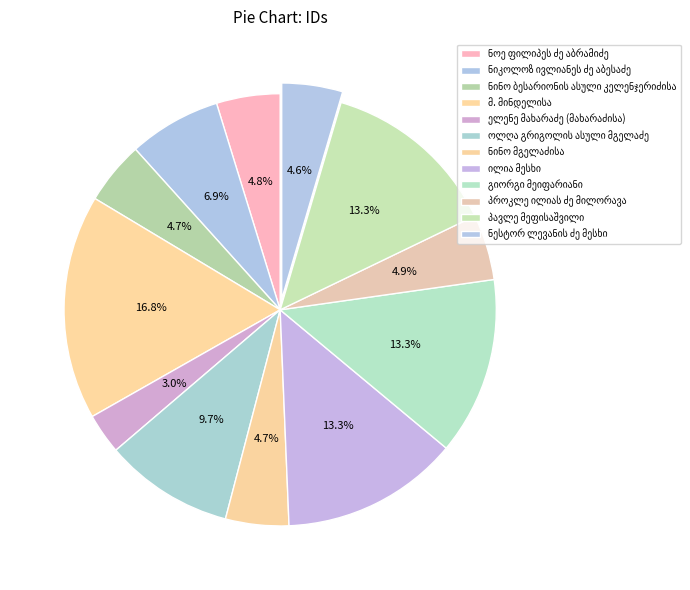

Does პავლე მეფისაშვილი represent more than half of the total?

No